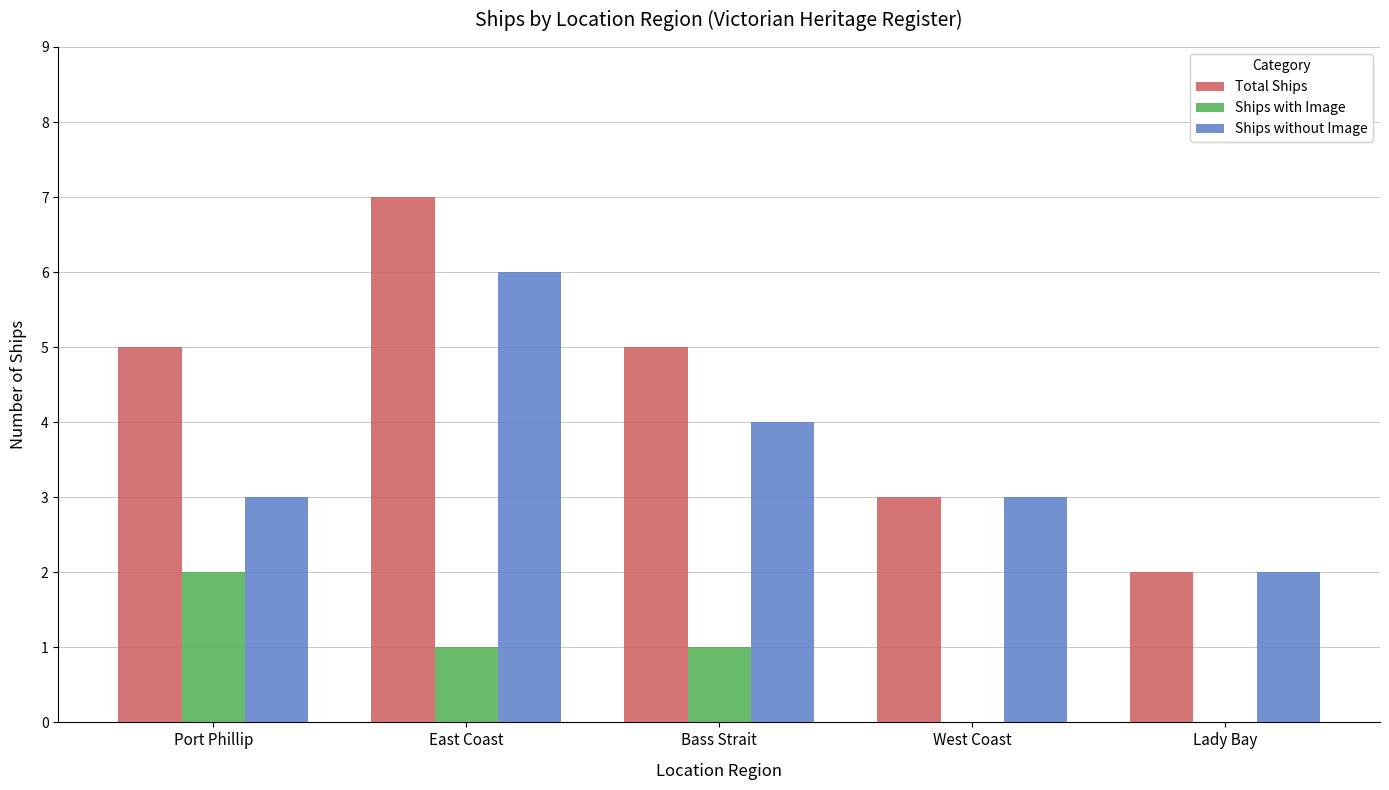

What is the greatest value displayed?

7